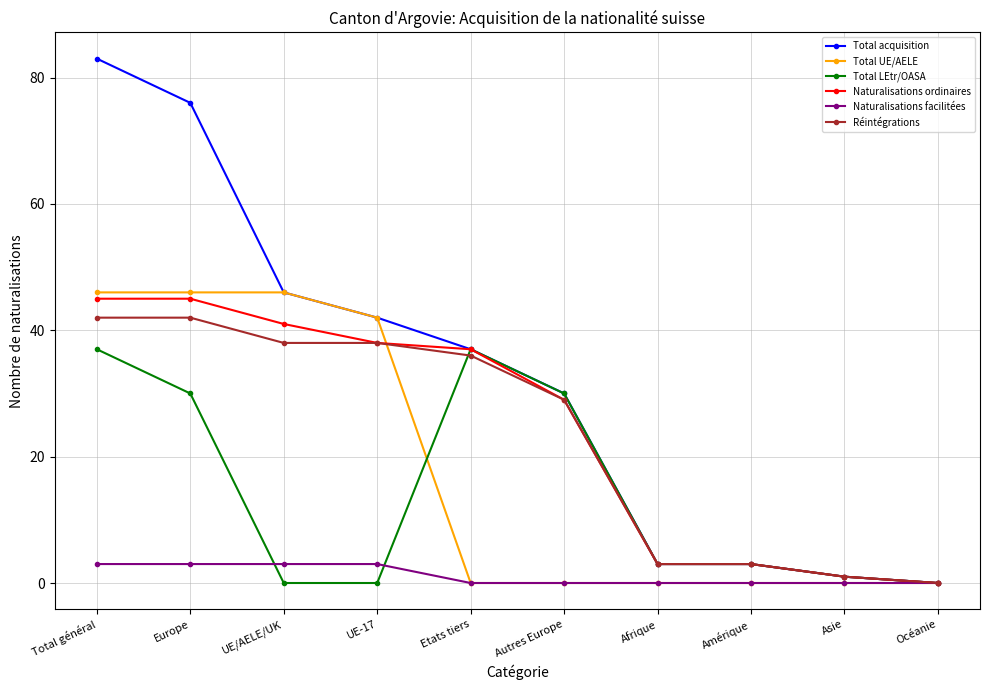

What is the average value of the Réintégrations series?

23